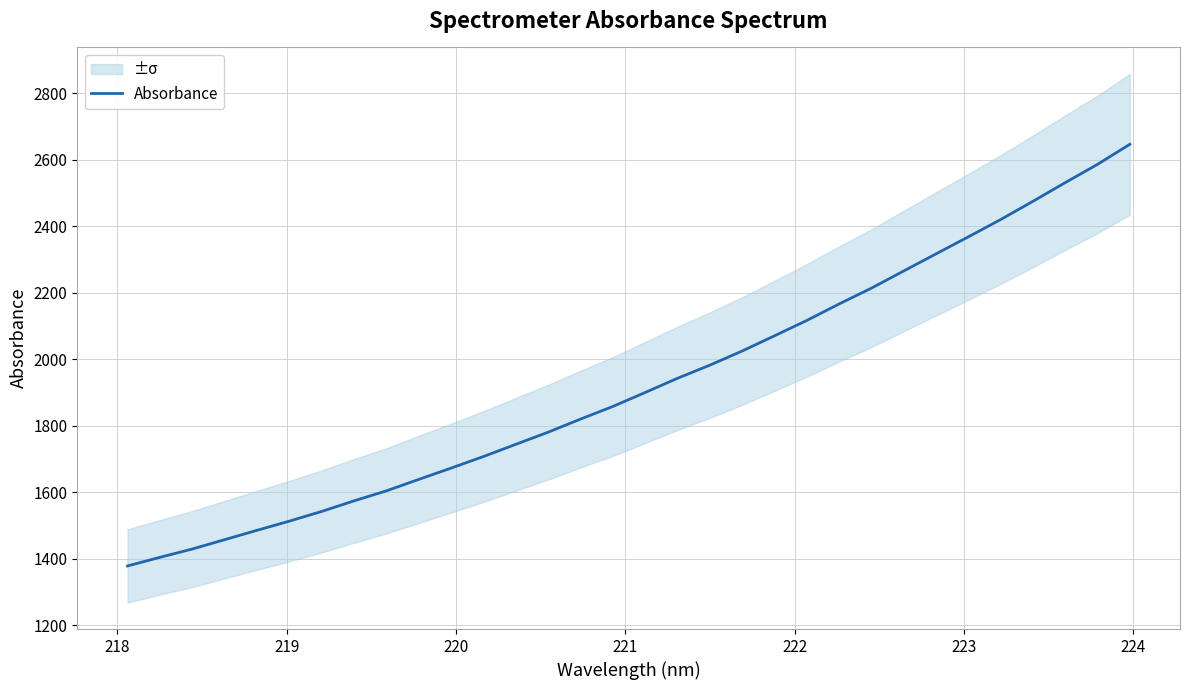

What is the highest value of the Absorbance series?

2647.1